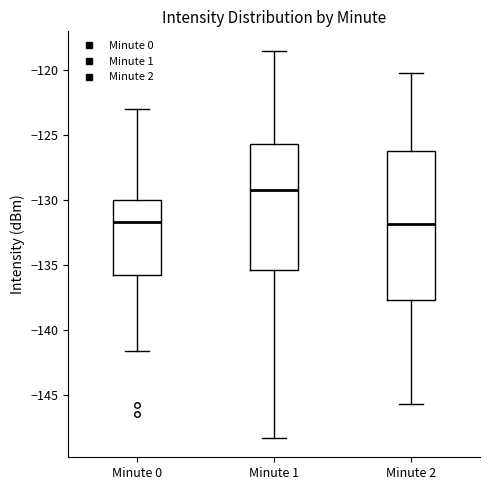

Which box is the tallest, from its lower edge to its upper edge?

Minute 2